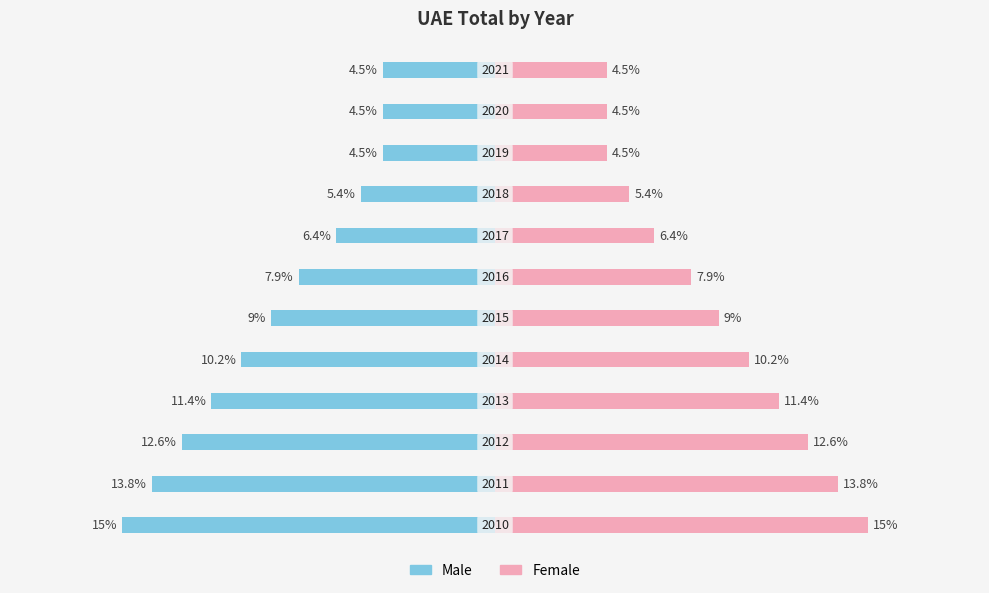

Between 8 and 6, which is larger?

8